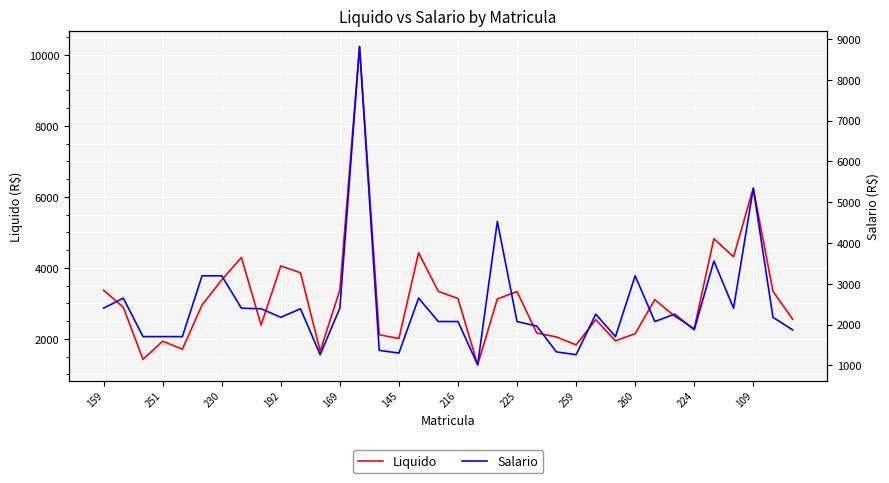

How many lines are shown in the chart?

2